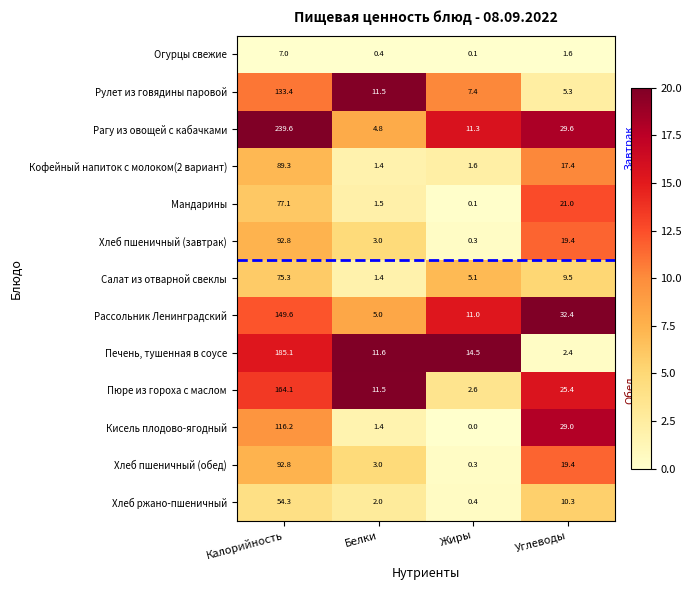

What is the total value across all series at Белки?

58.5